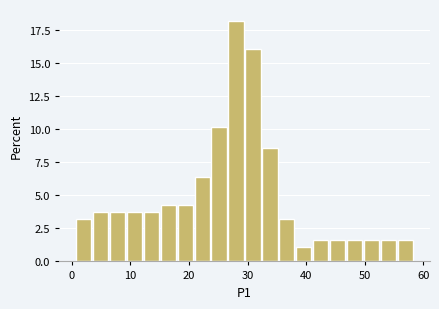

Around what value on the x-axis is the tallest bar? Give the approximate position of its centre, as read against the axis.

28